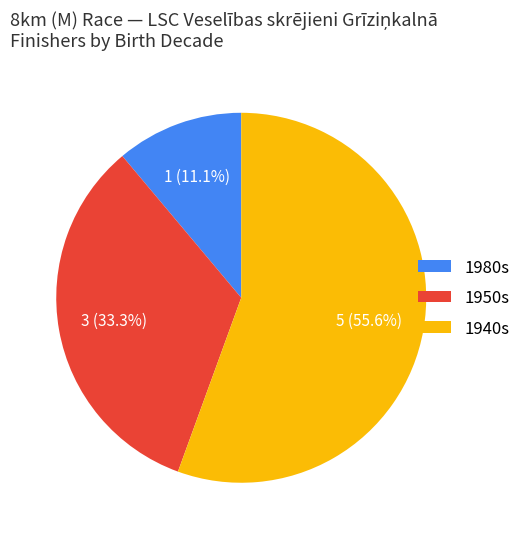

Count the number of slices in the pie.

3